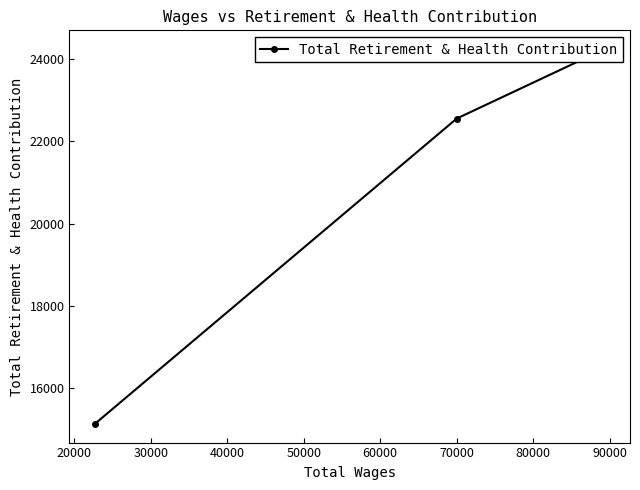

The chart shows a value of 20370 at 30000. True or false?

False